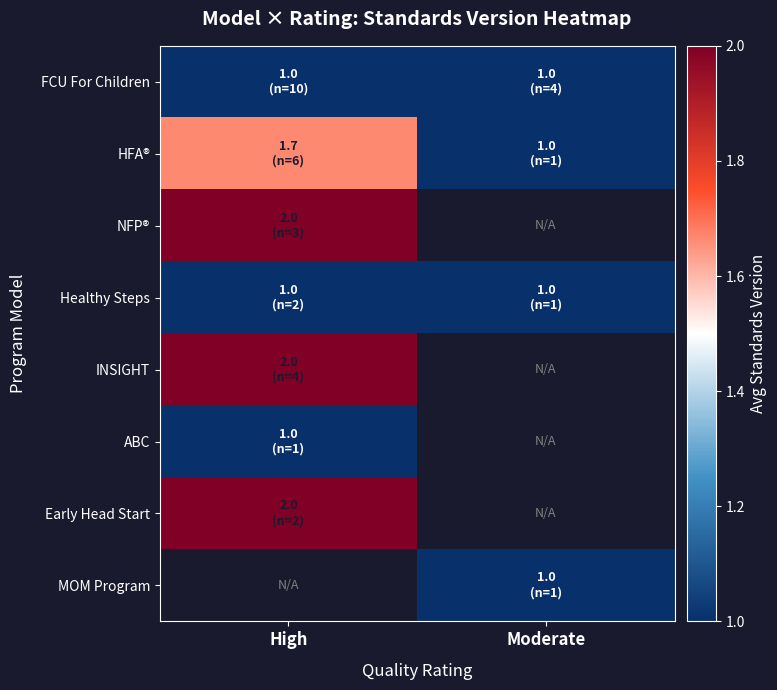

List the labels in order of Healthy Steps value, largest first.

High, Moderate